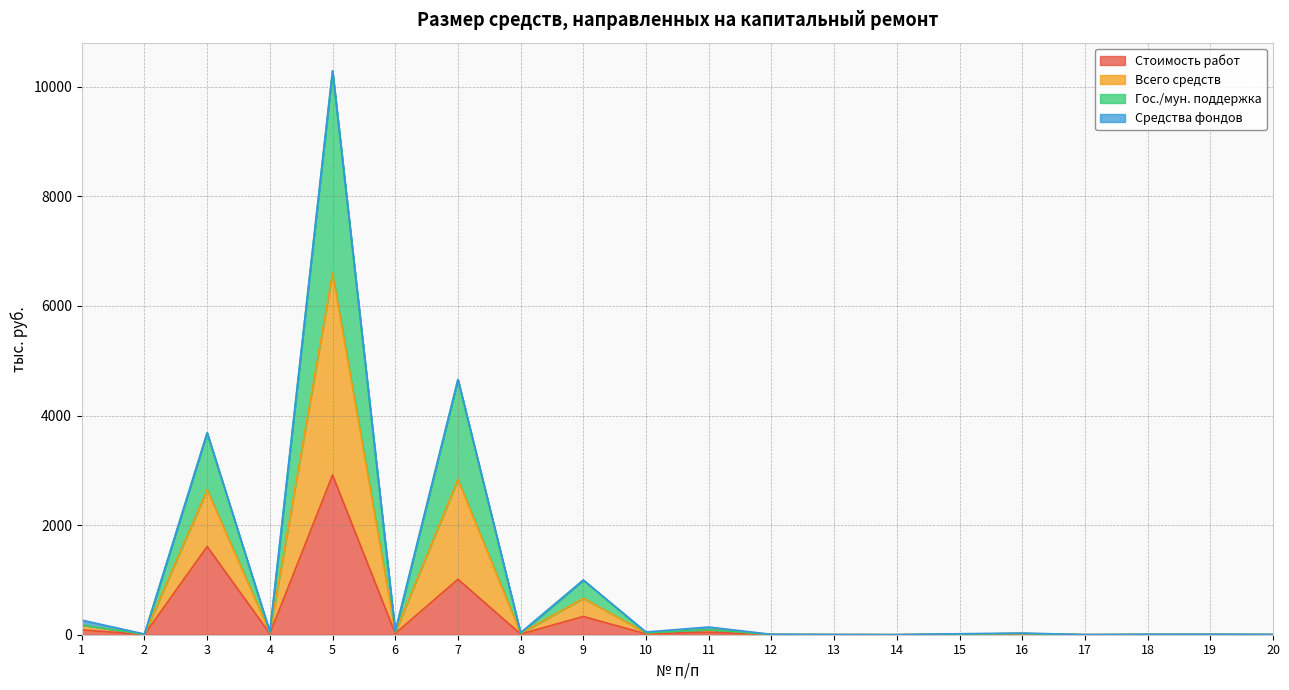

In Гос./мун. поддержка, how many points are lower than both neighbors (excluding endpoints)?

7